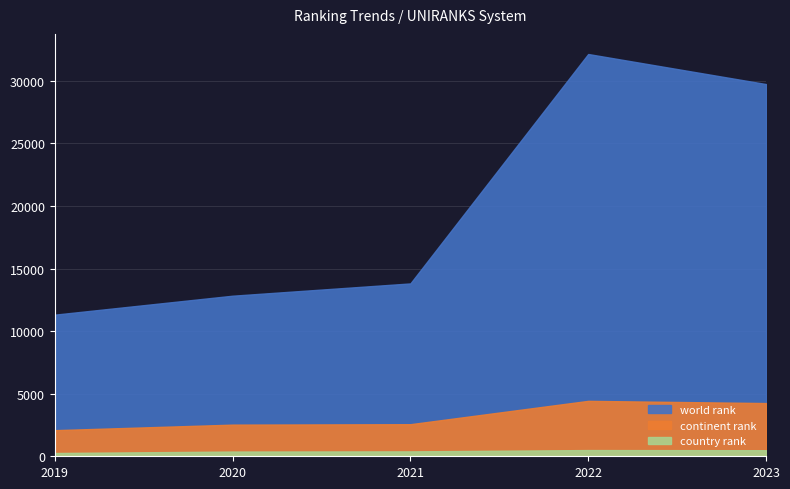

Reading right to left, transcribe all the data shown in this chart.

world rank: 2023=29739	2022=32140	2021=13810	2020=12829	2019=11314
continent rank: 2023=4251	2022=4428	2021=2563	2020=2528	2019=2086
country rank: 2023=485	2022=497	2021=392	2020=378	2019=262